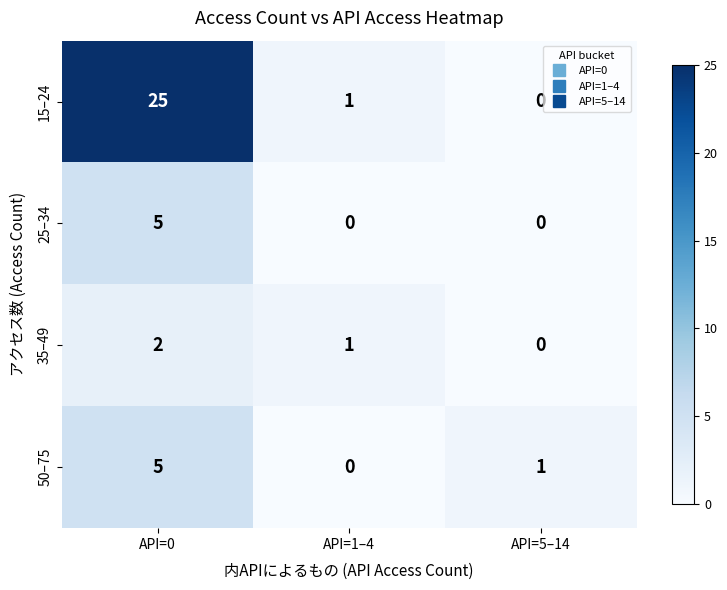

At which label is 35–49 closest to 1?

API=1–4